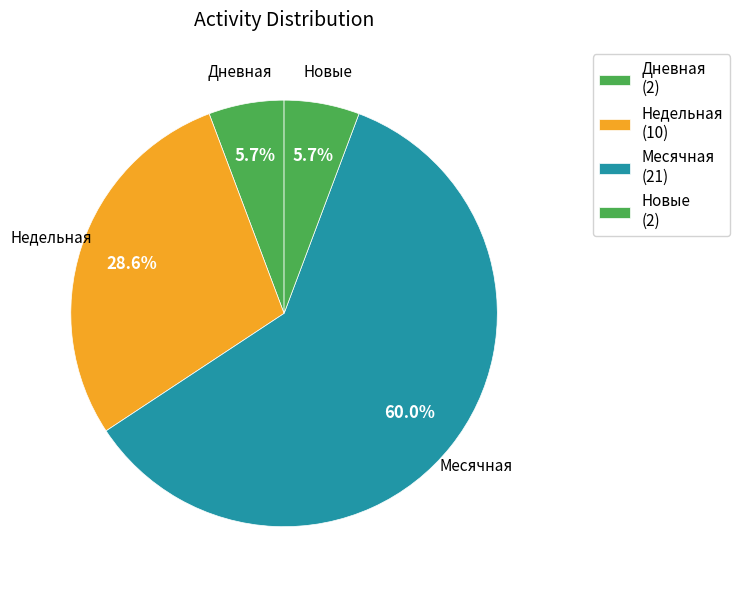

How many slices are in this pie chart?

4